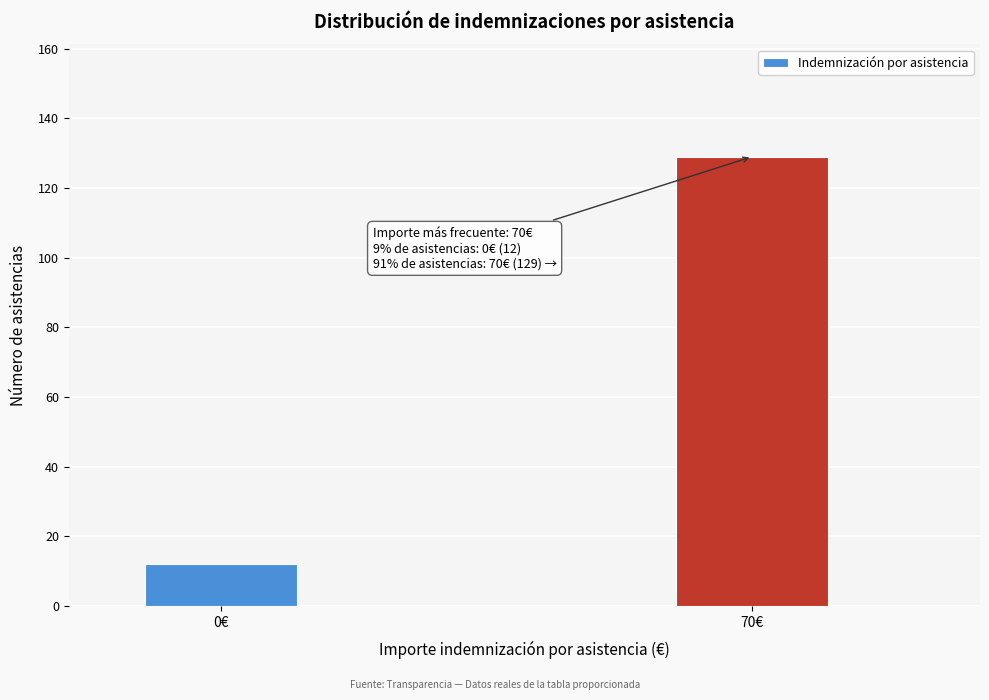

Reading left to right, what are all the values shown in this chart?

0€=12	70€=129